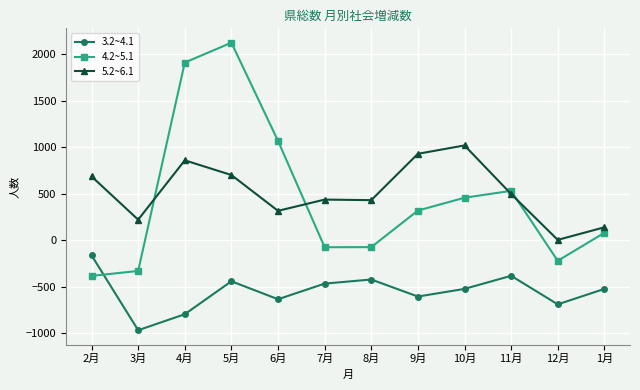

Which label corresponds to the largest value in the chart?

5月